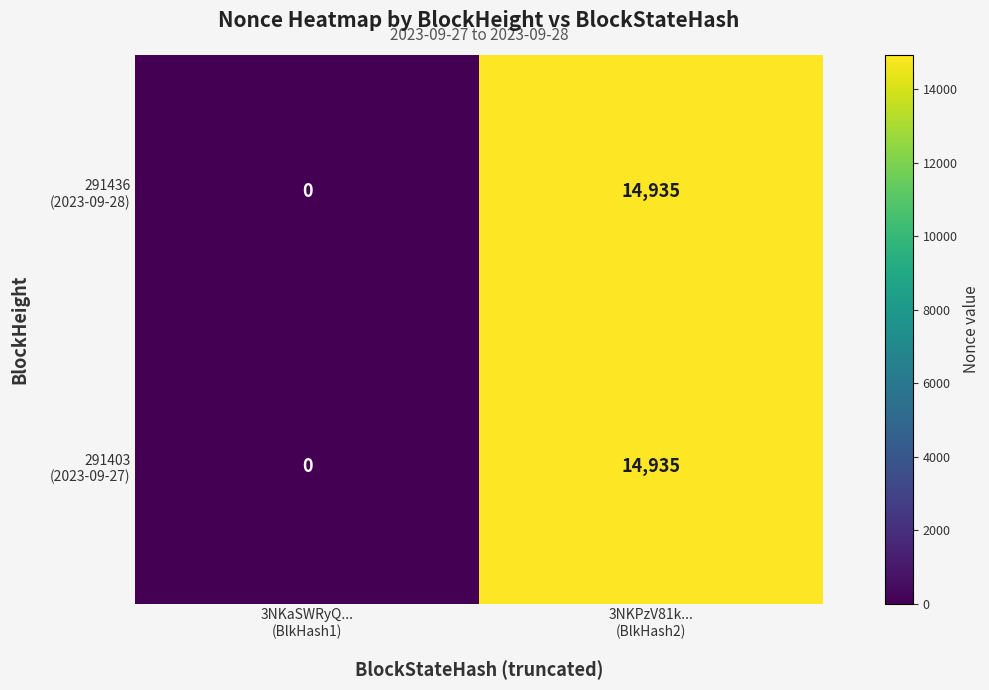

Count the number of data series in this chart.

2